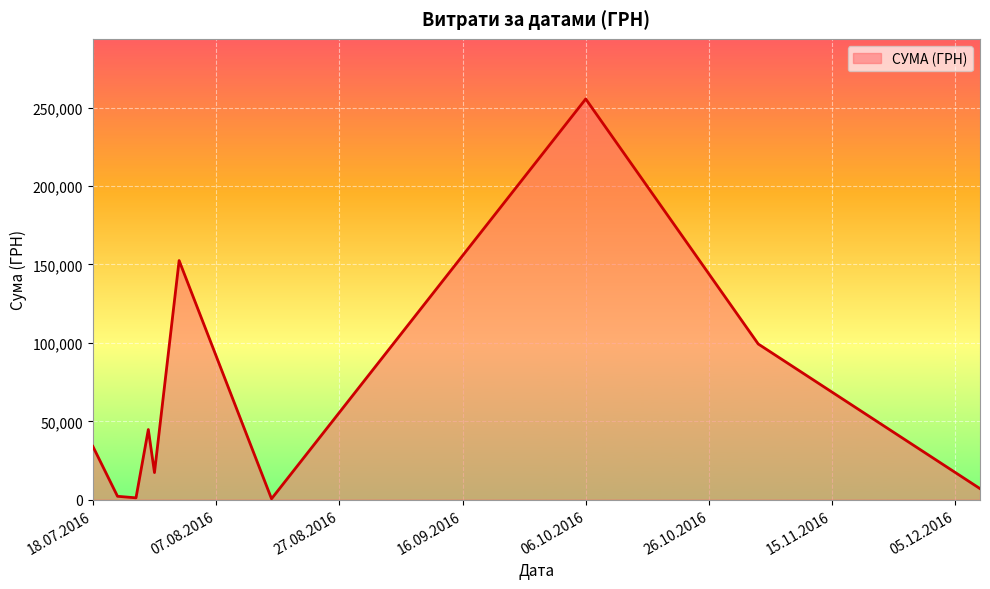

What is the maximum value shown in the chart?

255550.2